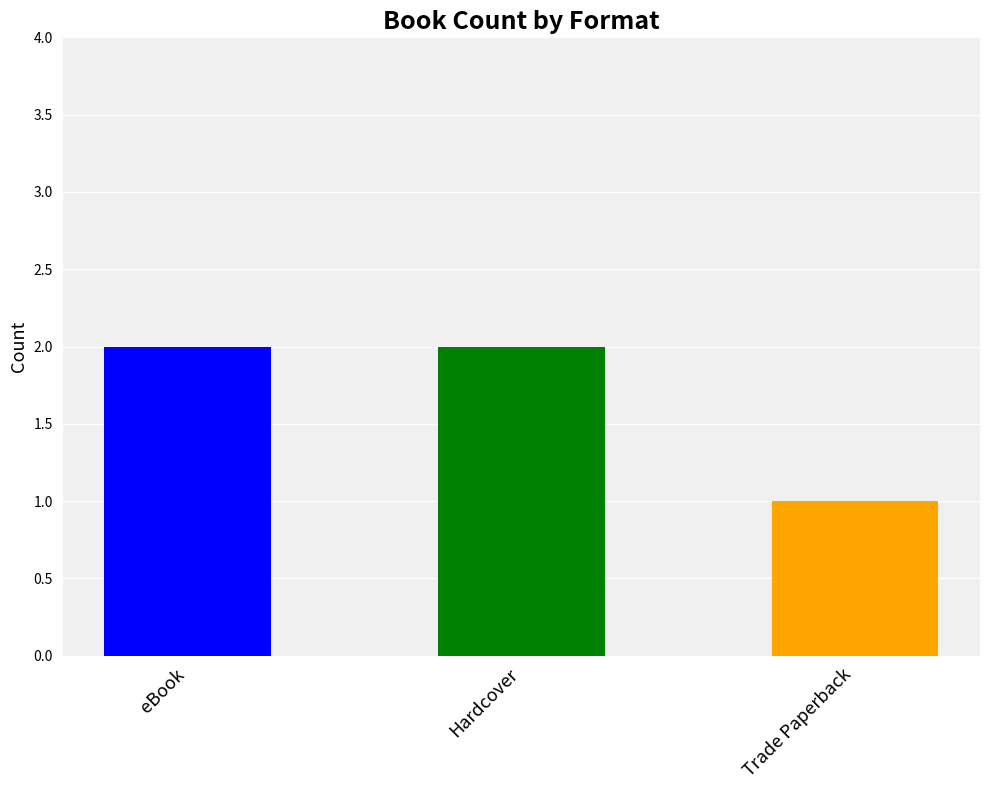

How many distinct data groups are displayed?

1